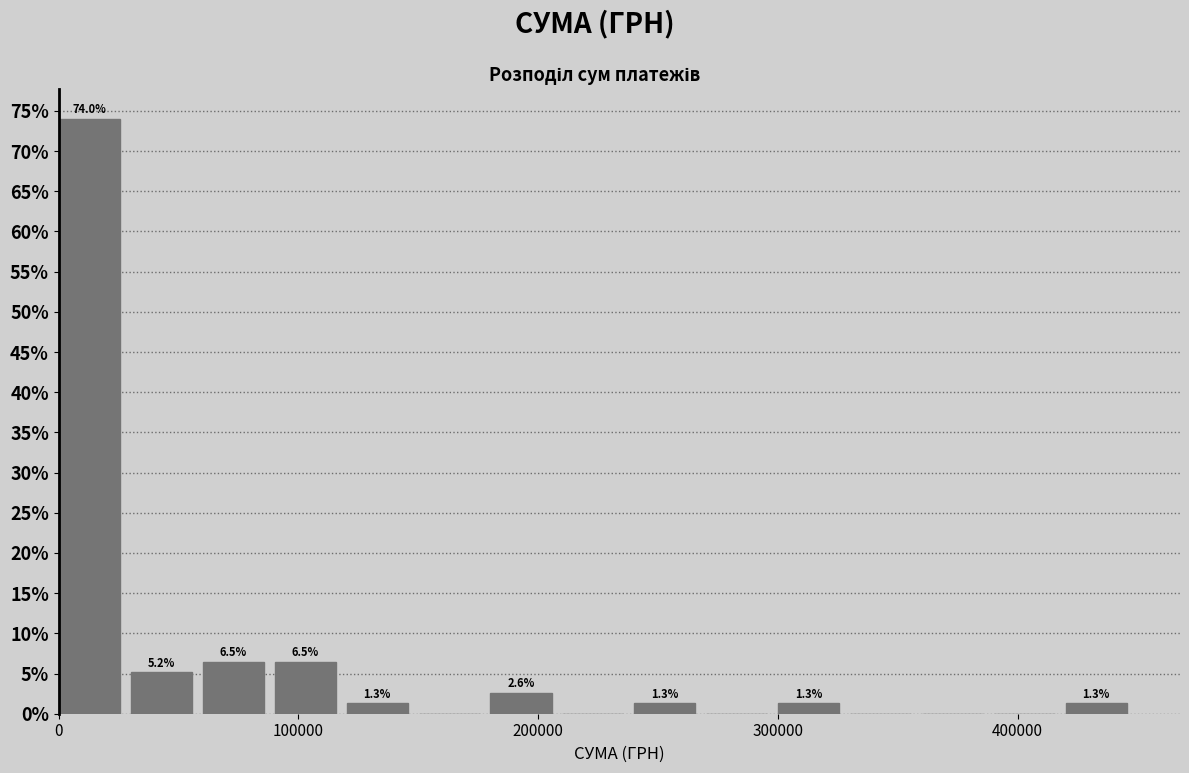

Around what value on the x-axis is the tallest bar? Give the approximate position of its centre, as read against the axis.

10000